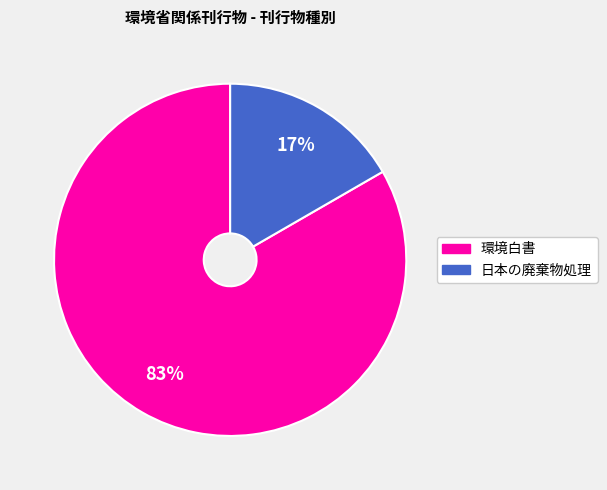

Combined, do 環境白書 and 日本の廃棄物処理 account for over 50%?

Yes